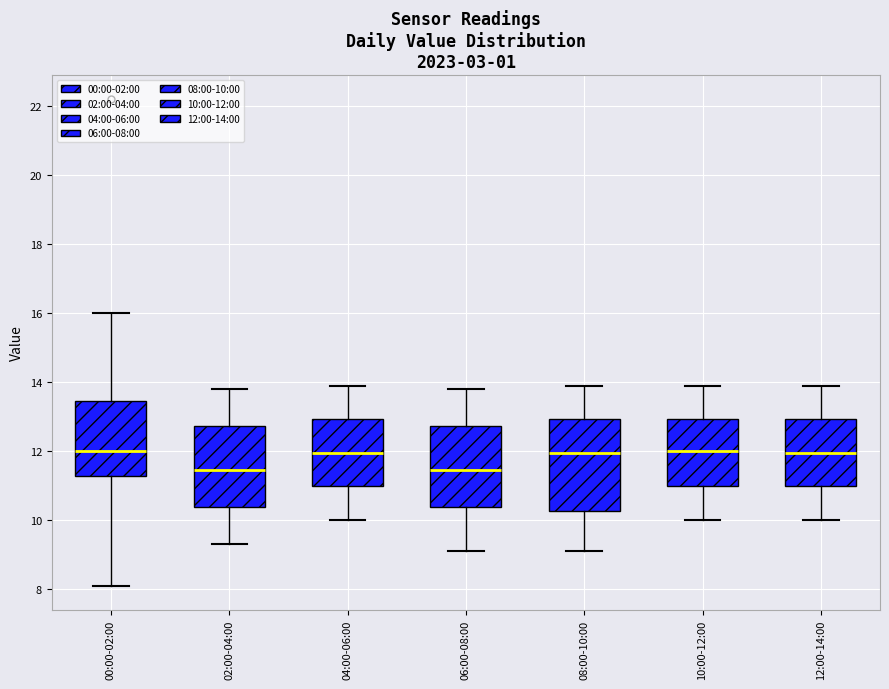

Comparing the boxes themselves (not the whiskers), which one is the tallest?

08:00-10:00